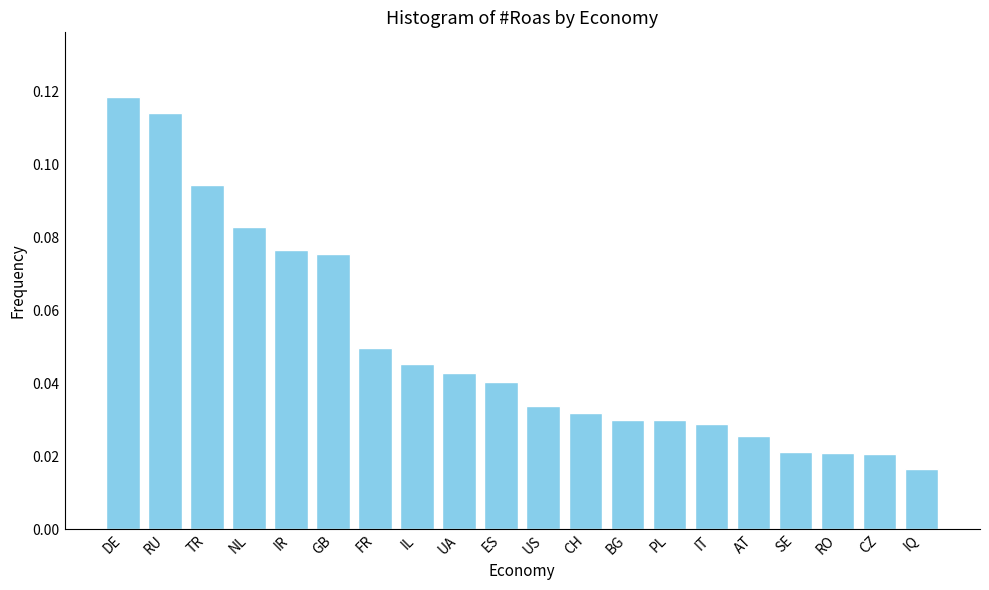

Which label corresponds to the smallest value in the chart?

IQ